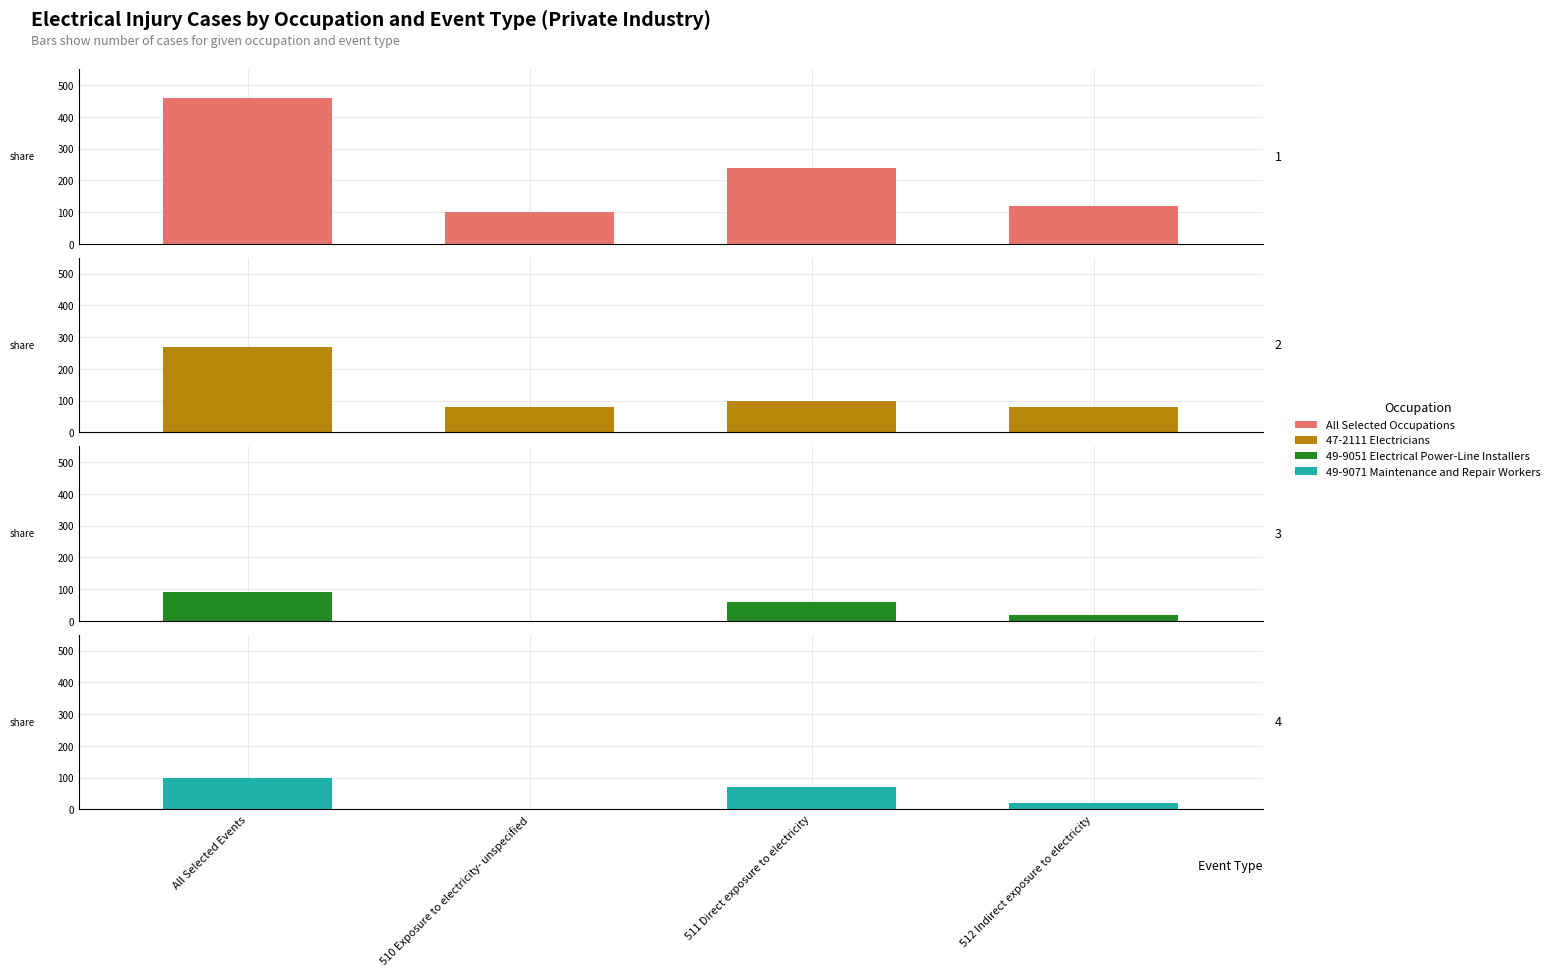

What is the difference between the maximum and minimum values in the 47-2111 Electricians series?

190